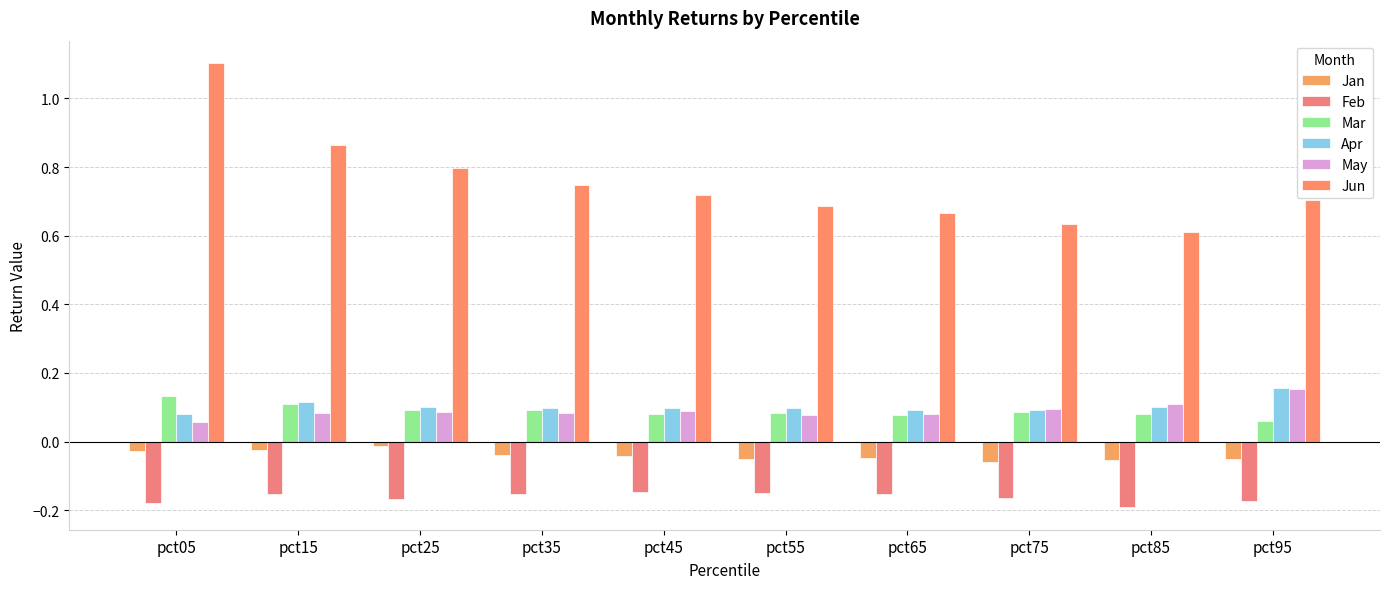

How many bars are there in total?

60